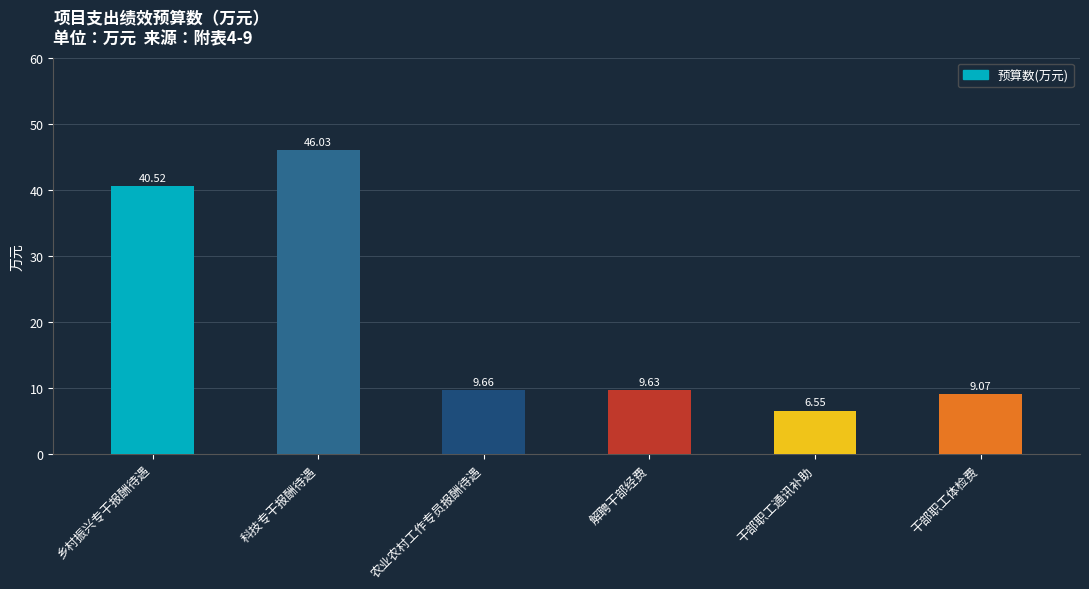

List the labels in order of value, largest first.

科技专干报酬待遇, 乡村振兴专干报酬待遇, 农业农村工作专员报酬待遇, 解聘干部经费, 干部职工体检费, 干部职工通讯补助